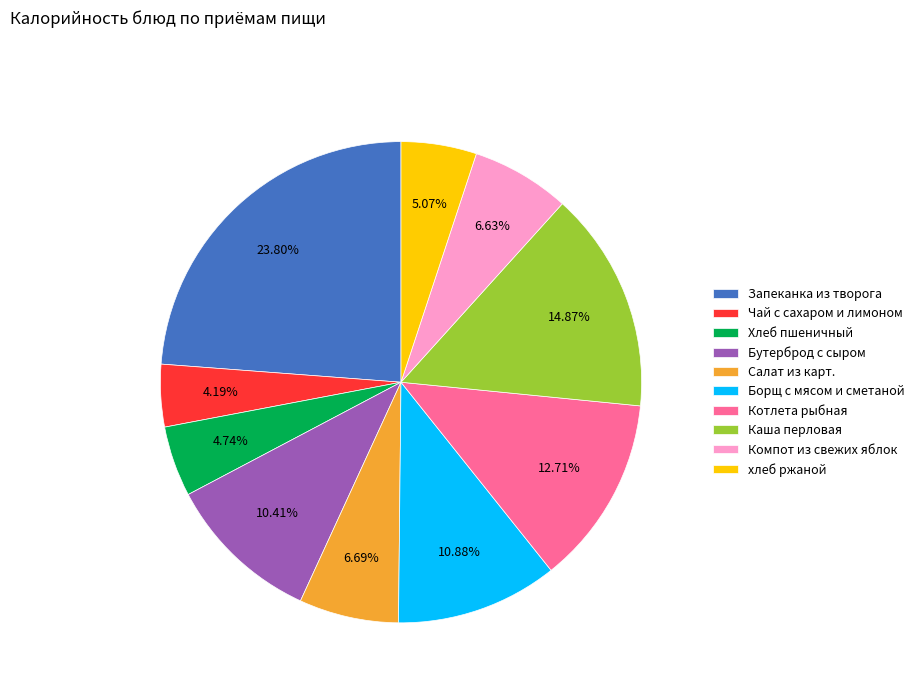

Does Компот из свежих яблок account for over 50% of the chart?

No